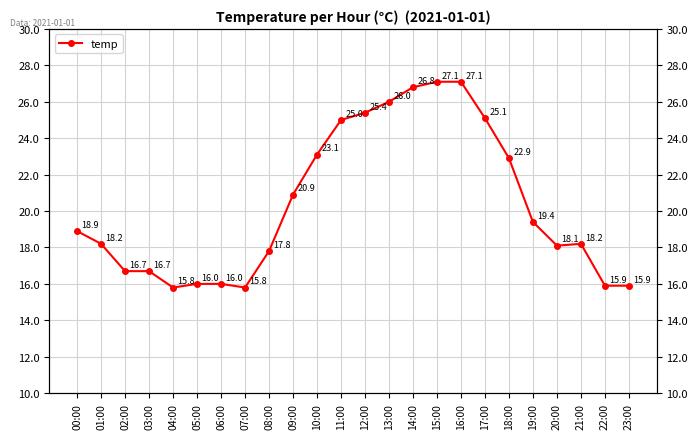

Rank the categories by value from lowest to highest.

04:00, 07:00, 22:00, 23:00, 05:00, 06:00, 02:00, 03:00, 08:00, 20:00, 01:00, 21:00, 00:00, 19:00, 09:00, 18:00, 10:00, 11:00, 17:00, 12:00, 13:00, 14:00, 15:00, 16:00